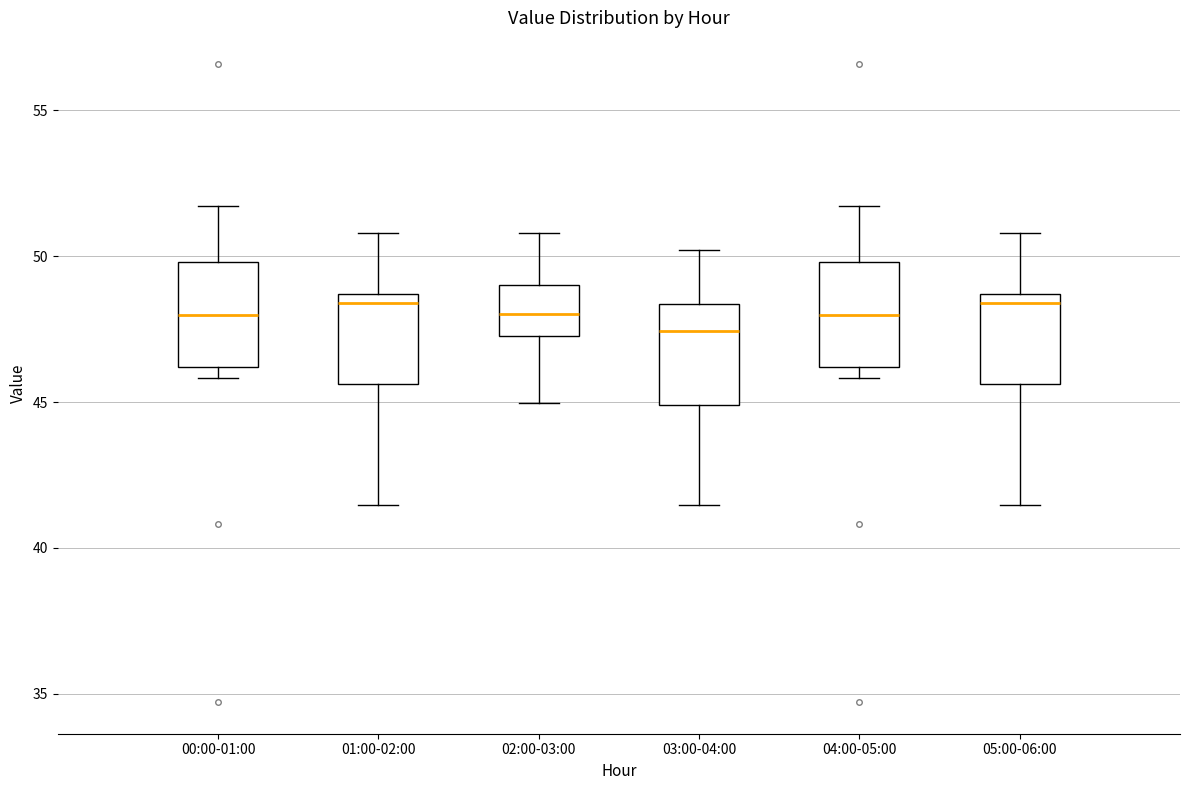

Reading left to right, read every box against the y-axis: the position of its median line, the range the box covers, and the ends of its whiskers. The values are not printed on the chart, so give them approximately, as read against the axis.

00:00-01:00: median 48.0, box 46.0 to 50.0, whiskers 46.0 (just below the box's lower edge) to 51.5
01:00-02:00: median 48.5 (just below the box's upper edge), box 45.5 to 48.5, whiskers 41.5 to 51.0
02:00-03:00: median 48.0, box 47.5 to 49.0, whiskers 45.0 to 51.0
03:00-04:00: median 47.5, box 45.0 to 48.5, whiskers 41.5 to 50.0
04:00-05:00: median 48.0, box 46.0 to 50.0, whiskers 46.0 (just below the box's lower edge) to 51.5
05:00-06:00: median 48.5 (just below the box's upper edge), box 45.5 to 48.5, whiskers 41.5 to 51.0